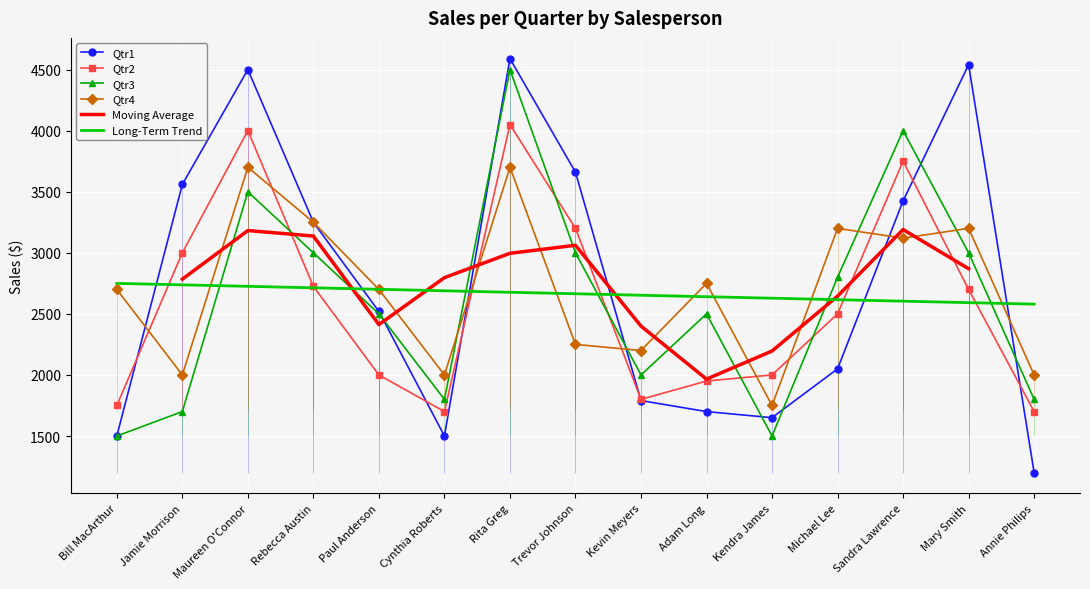

What is the value of the Qtr4 point at the 8th from the left?

2250